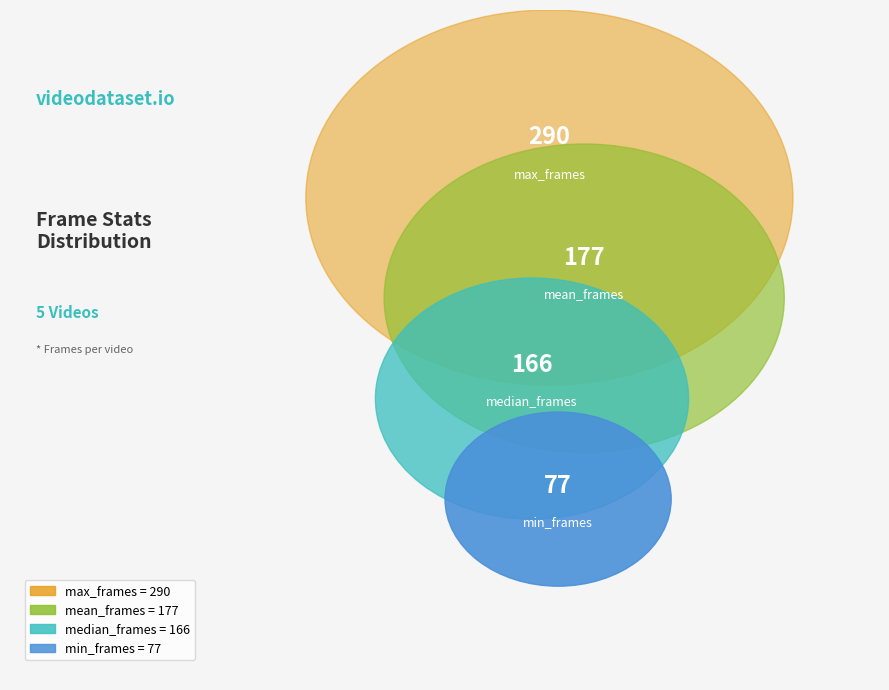

How many slices are in this pie chart?

4